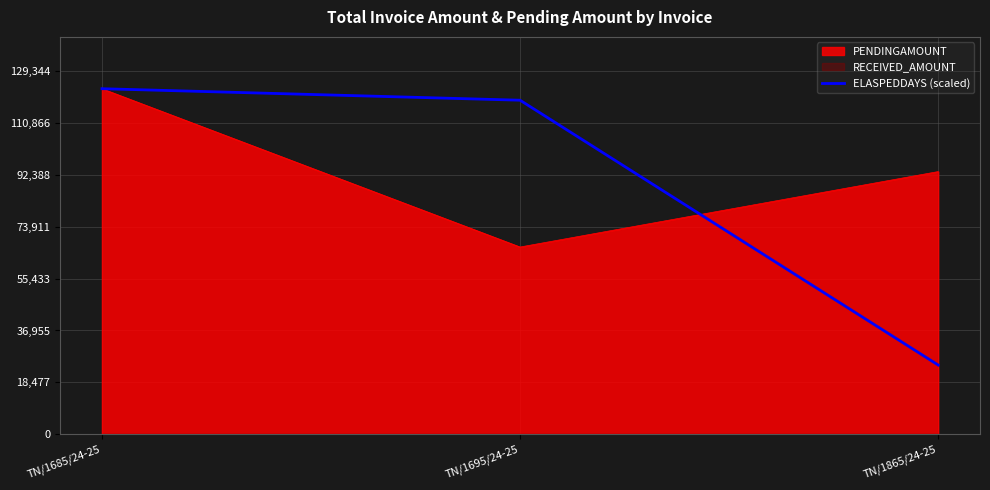

The value of PENDINGAMOUNT at TN/1865/24-25 is 147322.9. True or false?

False